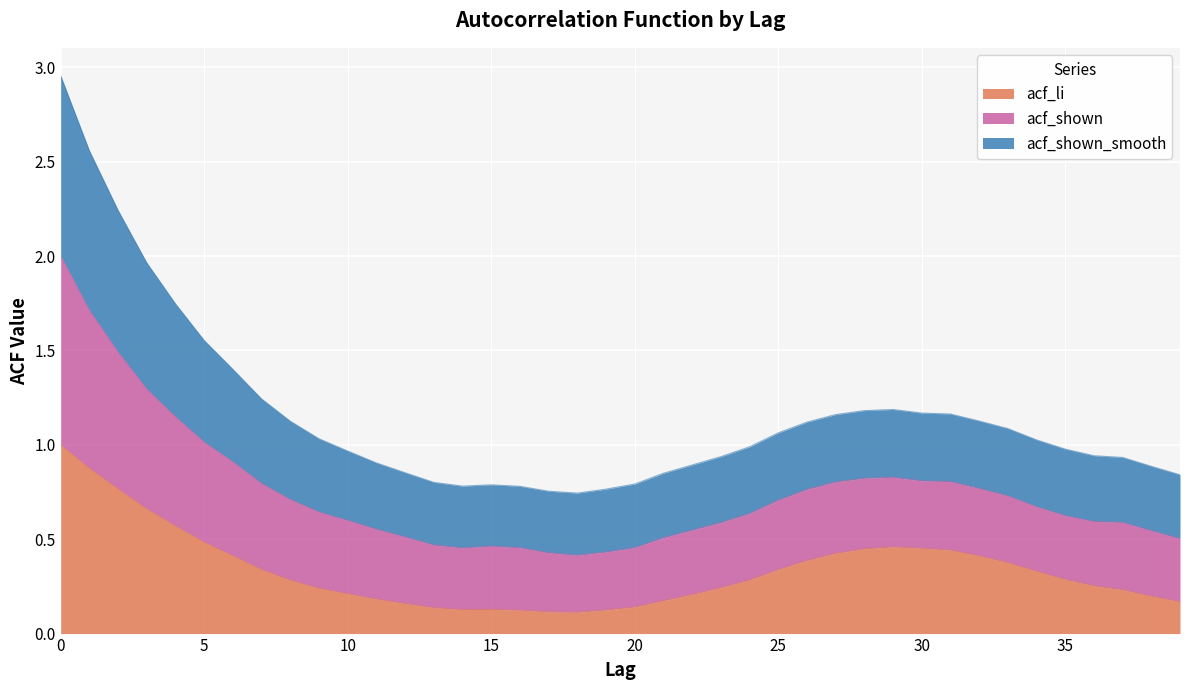

The acf_li series shows 0.3 at 35. True or false?

True